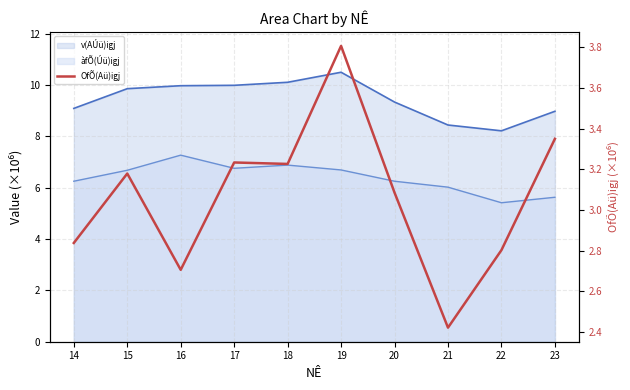

Between 20 and 19, which is larger?

19